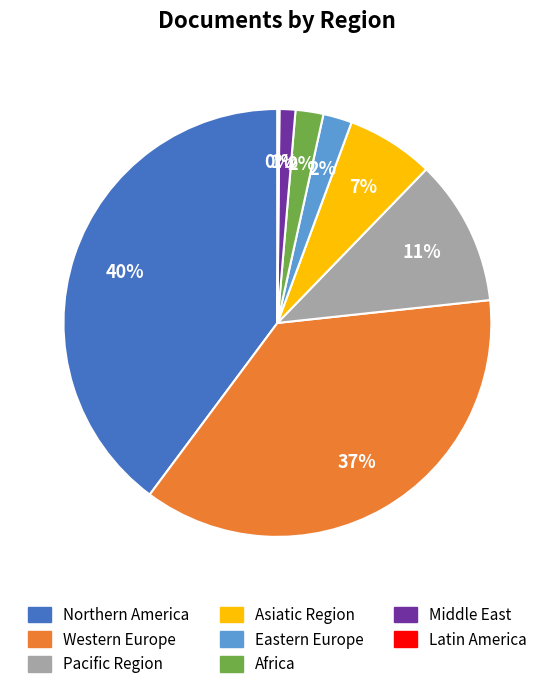

Is the sum of Asiatic Region and Africa greater than half?

No